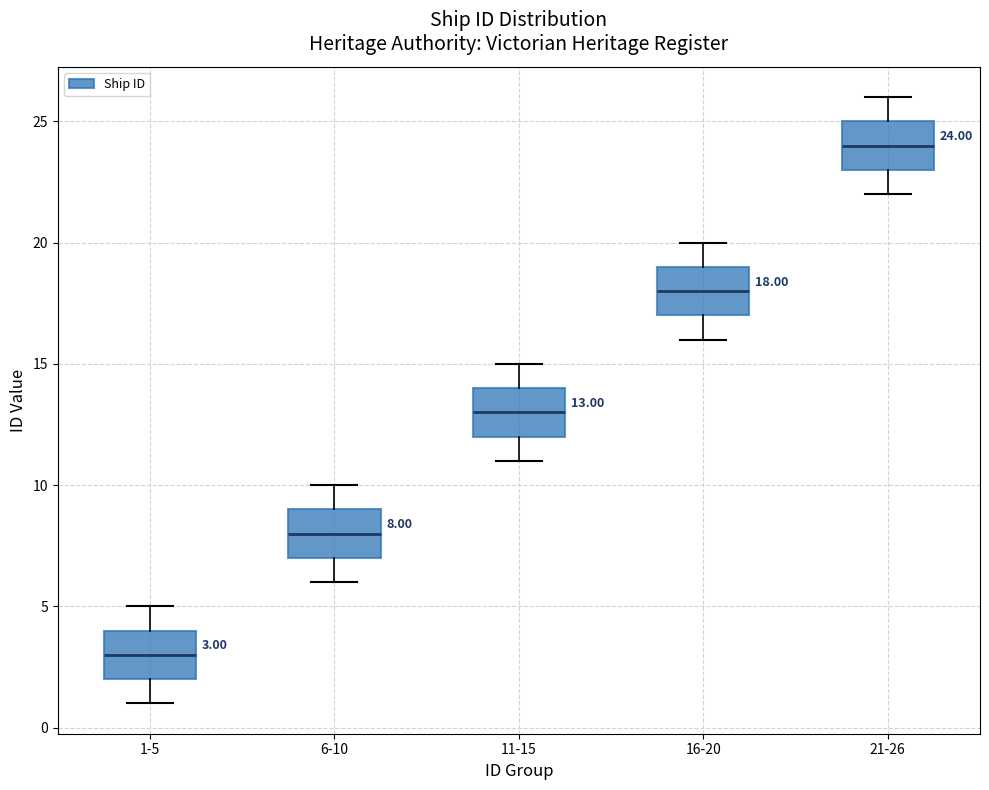

Which box's median line is the highest?

21-26